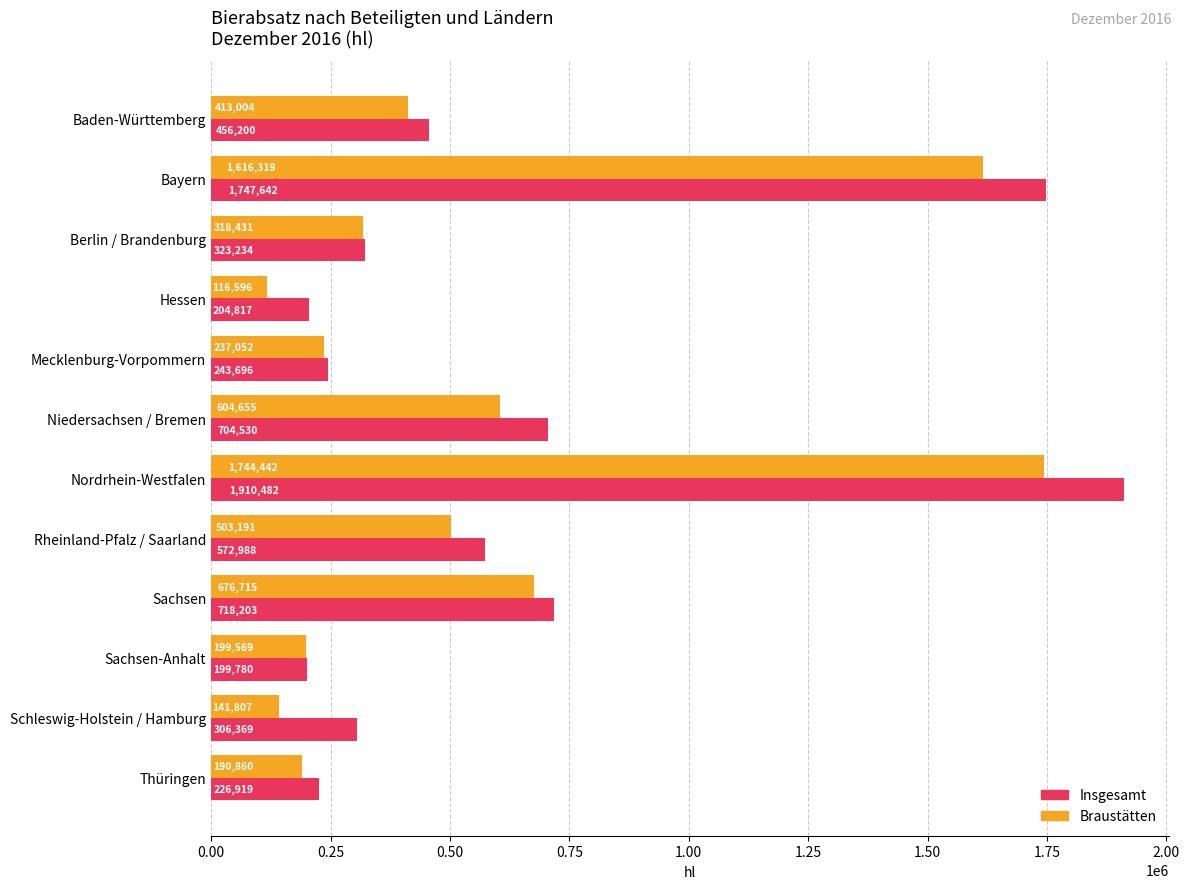

Which series has the largest total across all categories?

Insgesamt